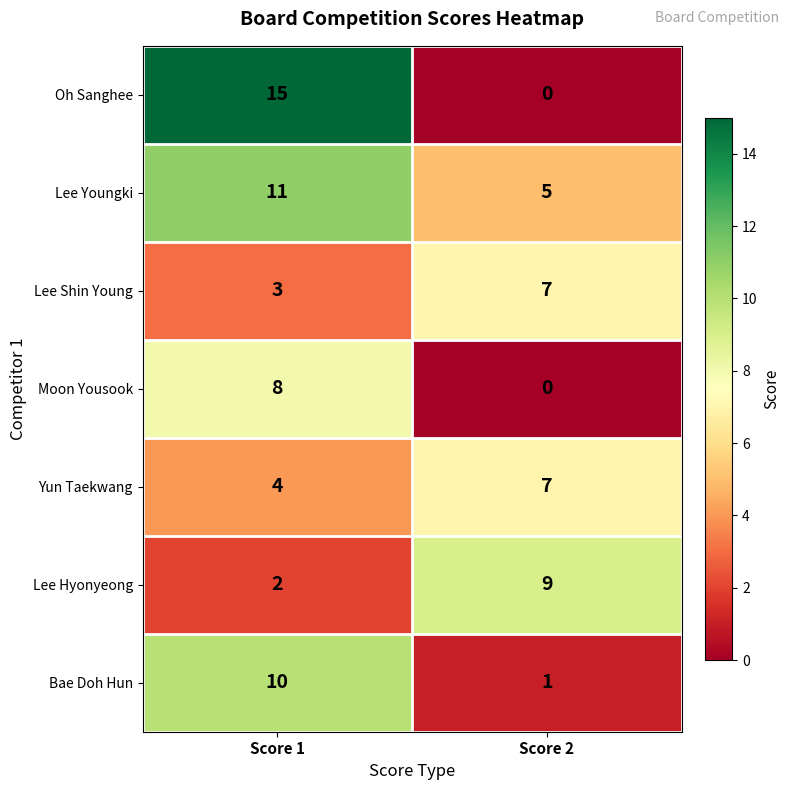

How many categories are shown in the chart?

2